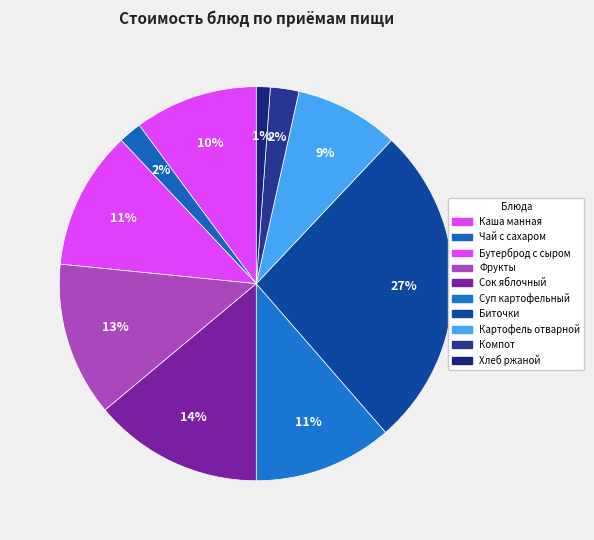

What is the smallest slice in the pie chart?

ХЛЕБ РЖАНОЙ